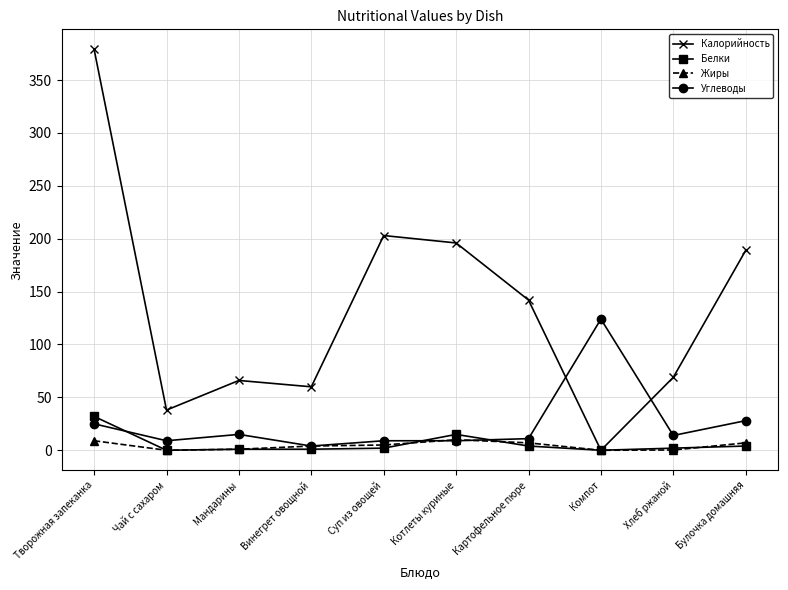

How many intersections are there between Углеводы and Калорийность?

2